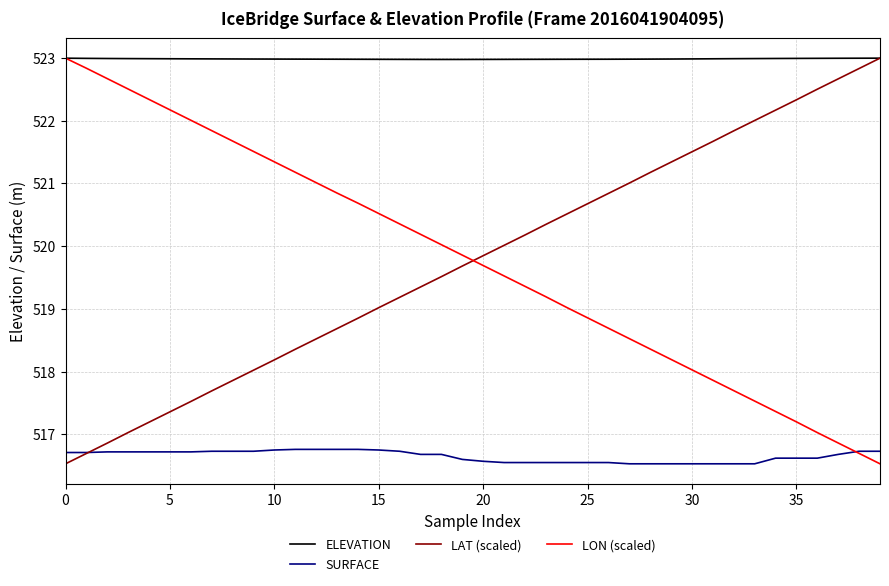

What is the sum of all ELEVATION values?

20919.4